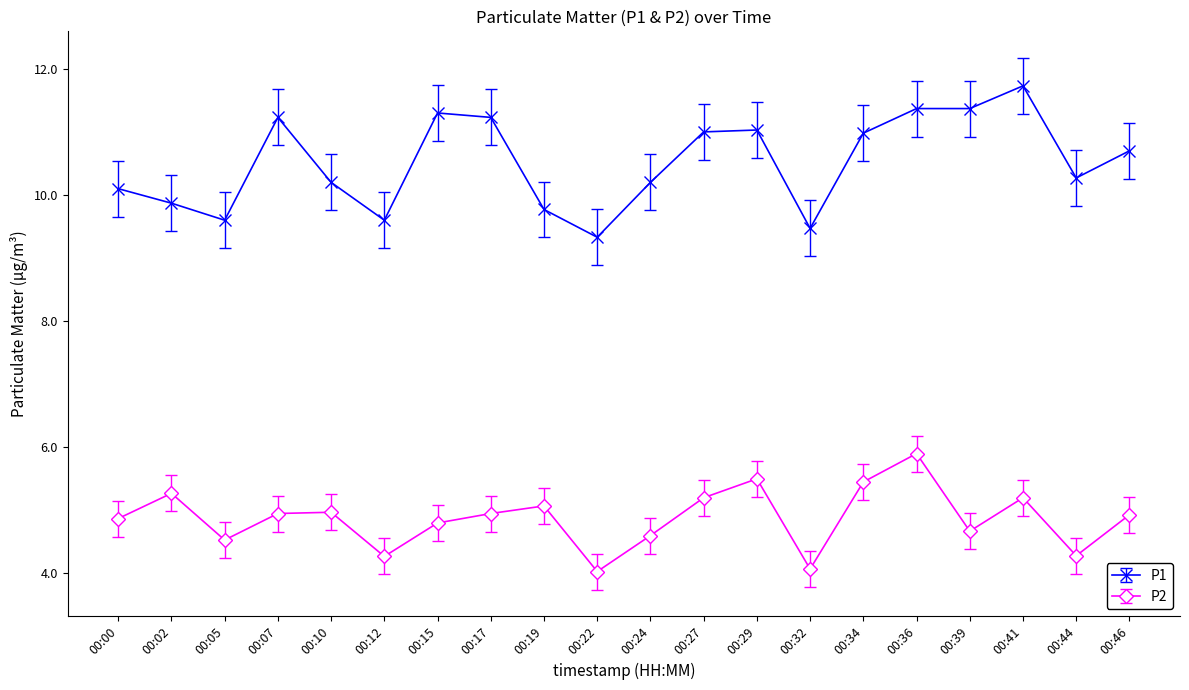

The P2 series shows 3.2 at 00:10. True or false?

False